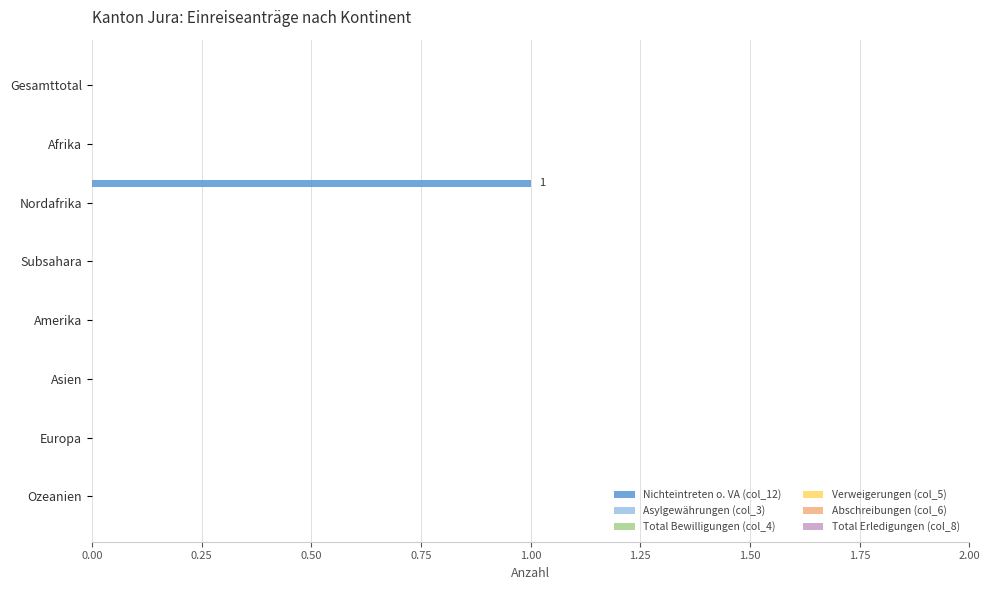

Are the bars horizontal?

Yes